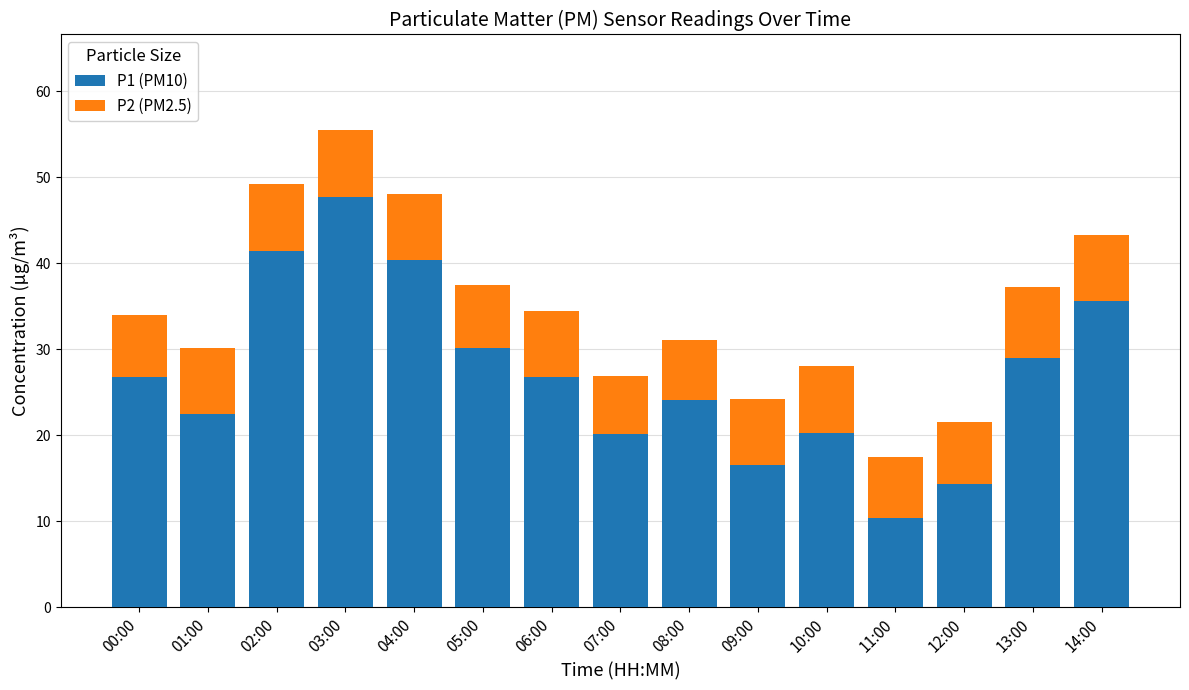

What is the total value across all series at 10:00?

28.1